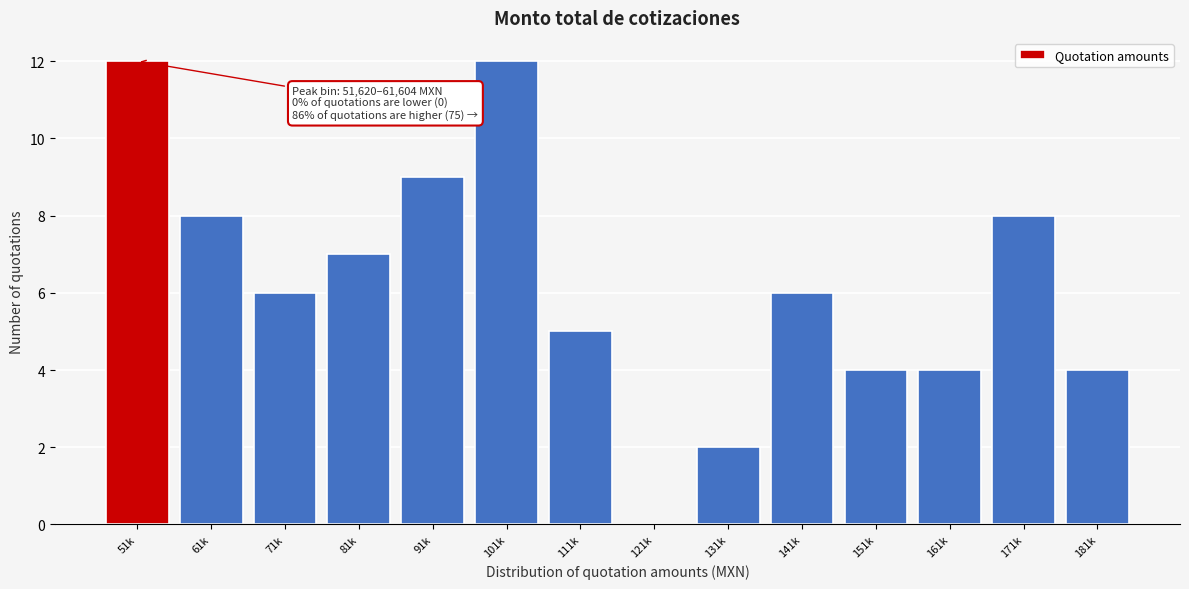

Reading right to left, transcribe all the data shown in this chart.

181k=4	171k=8	161k=4	151k=4	141k=6	131k=2	121k=0	111k=5	101k=12	91k=9	81k=7	71k=6	61k=8	51k=12